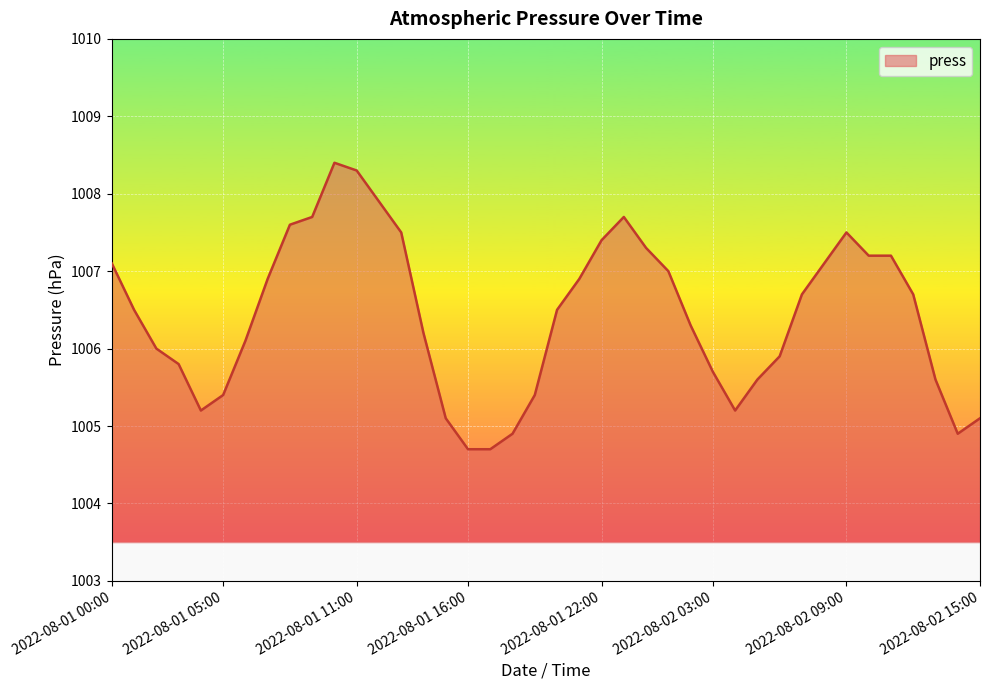

What is the greatest value displayed?

1008.4